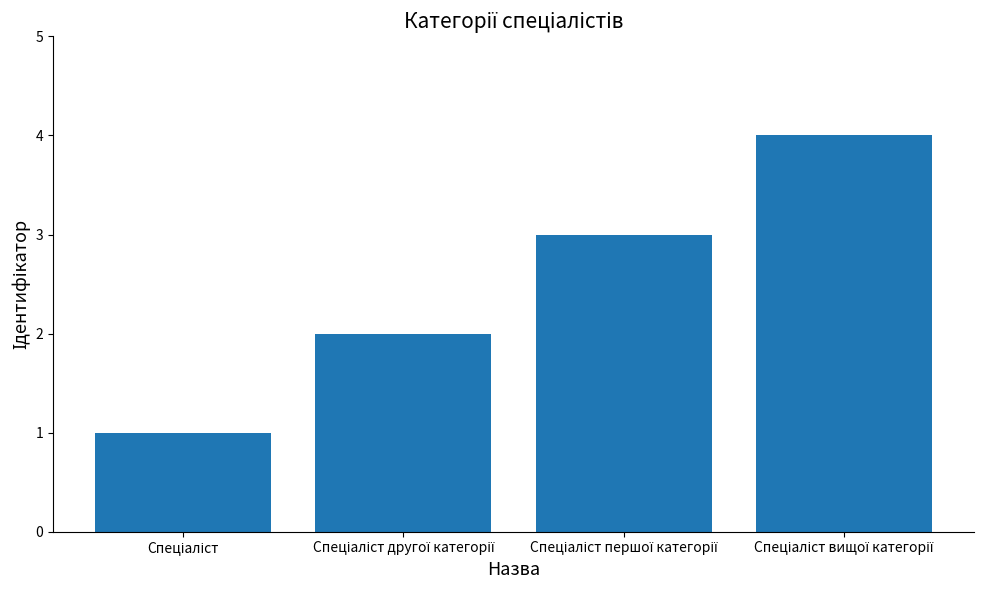

What is the greatest value displayed?

4